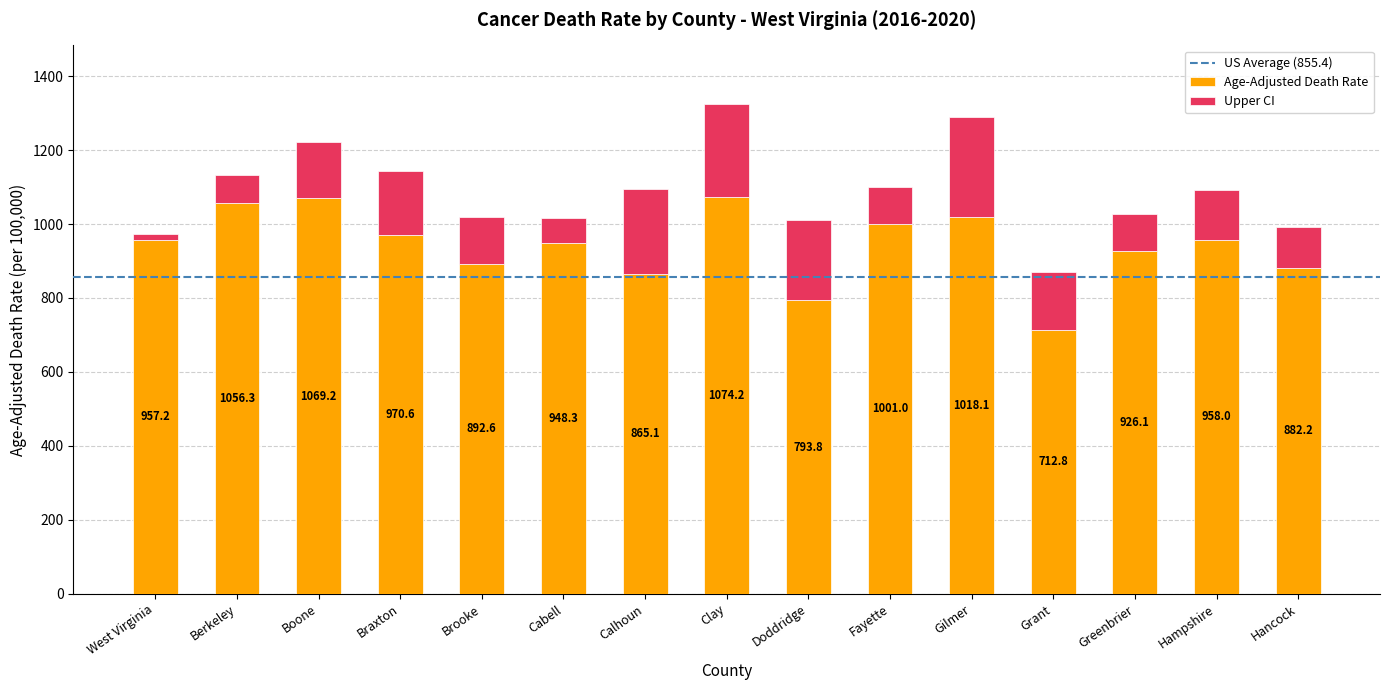

What is the sum of the Age-Adjusted Death Rate values at Brooke and Grant?

1605.4